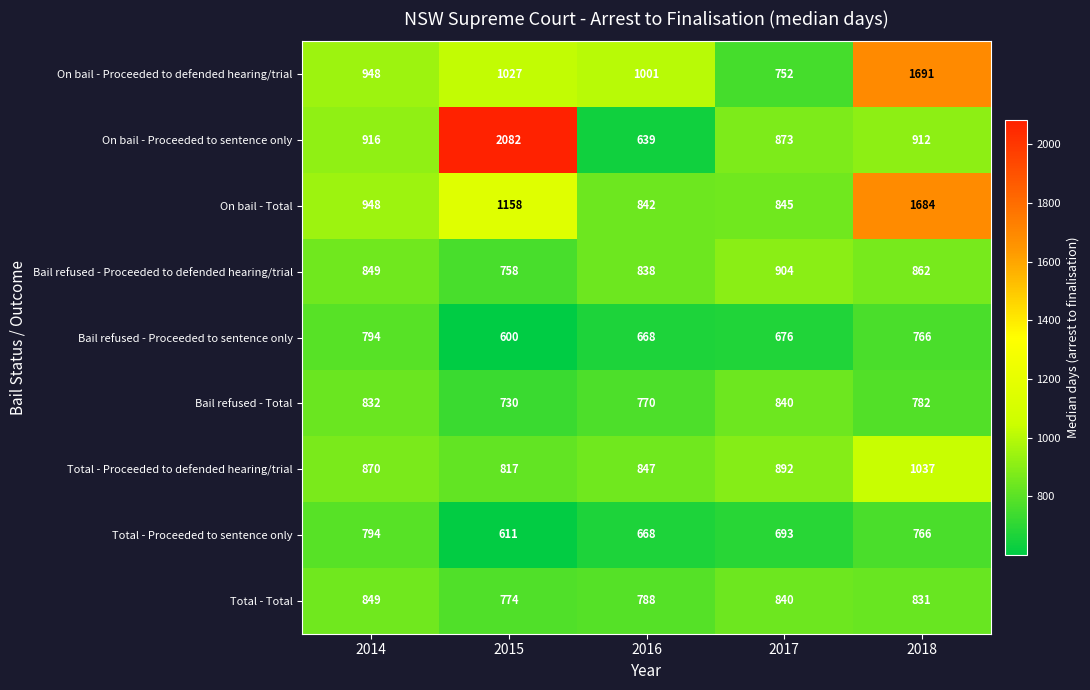

True or false: On bail - Proceeded to sentence only has a value of 431 at 2017.

False